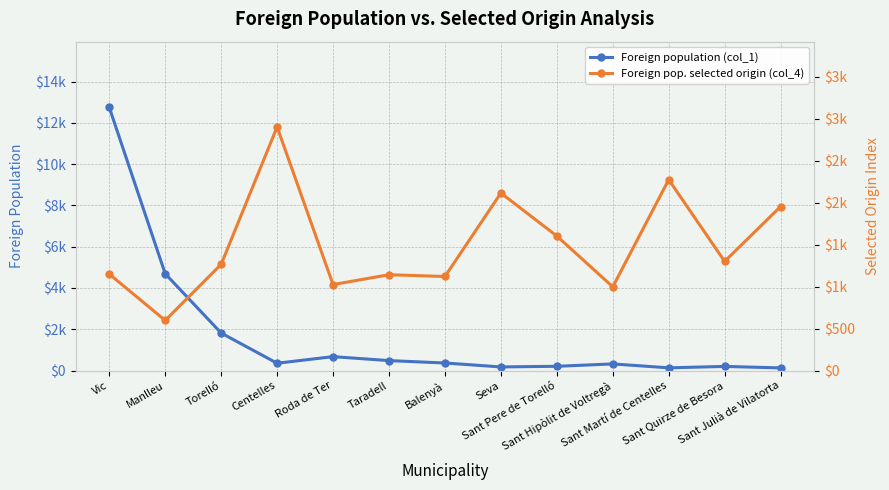

Rank the series by their average value, from highest to lowest.

Foreign population (col_1), Foreign pop. selected origin (col_4)